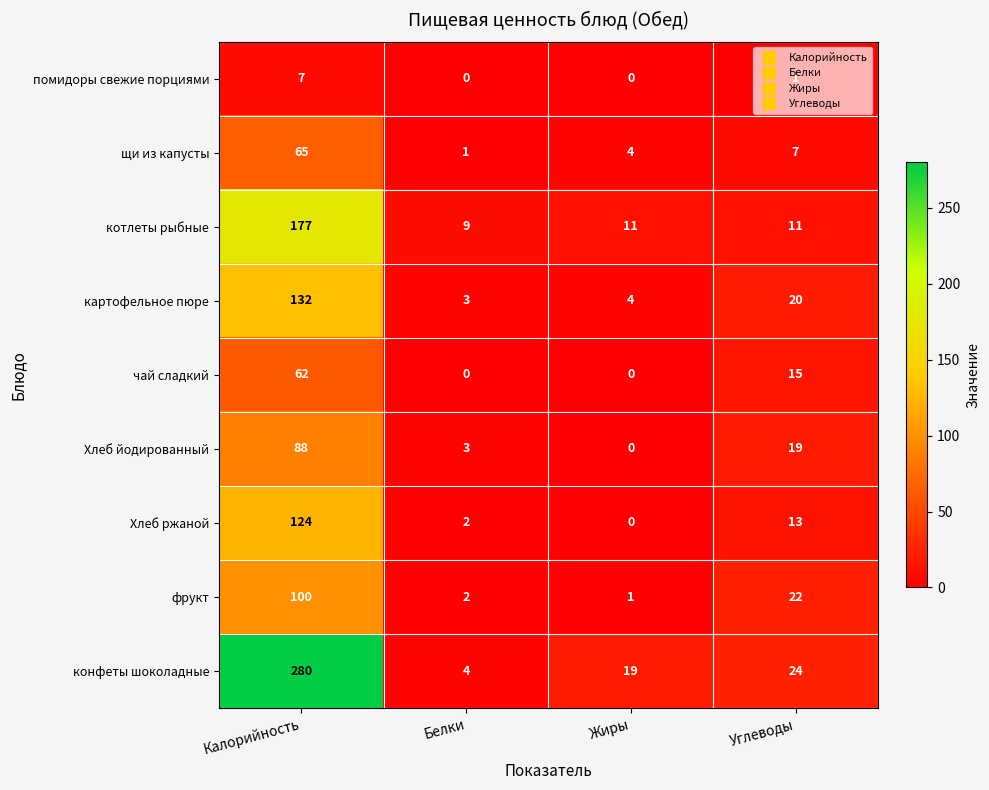

At how many categories does at least one series exceed 106?

1